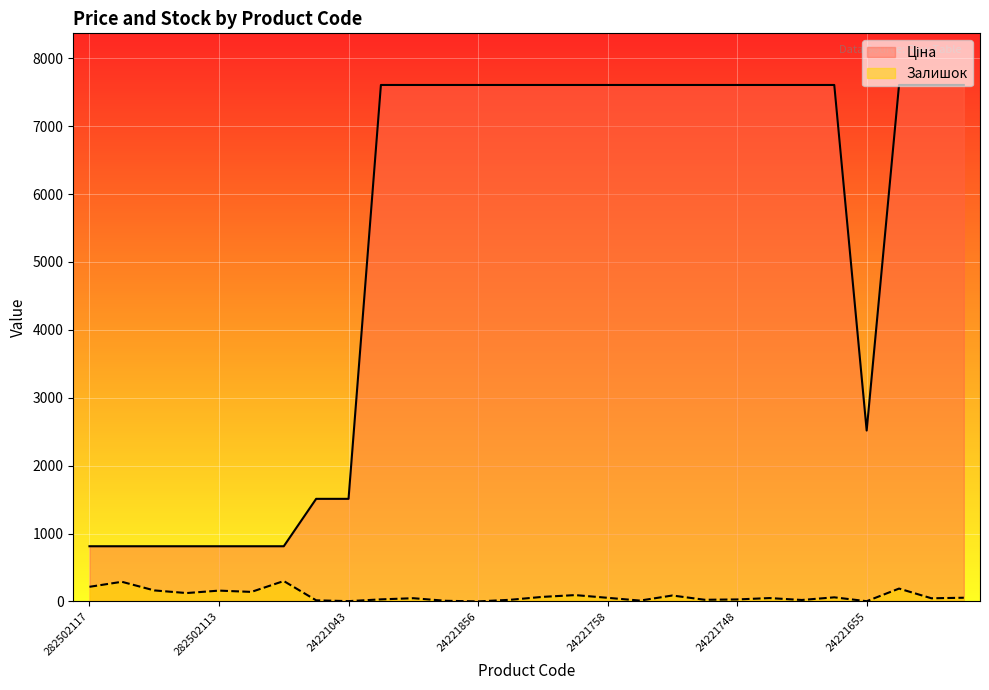

True or false: Ціна and Залишок intersect in this chart.

False